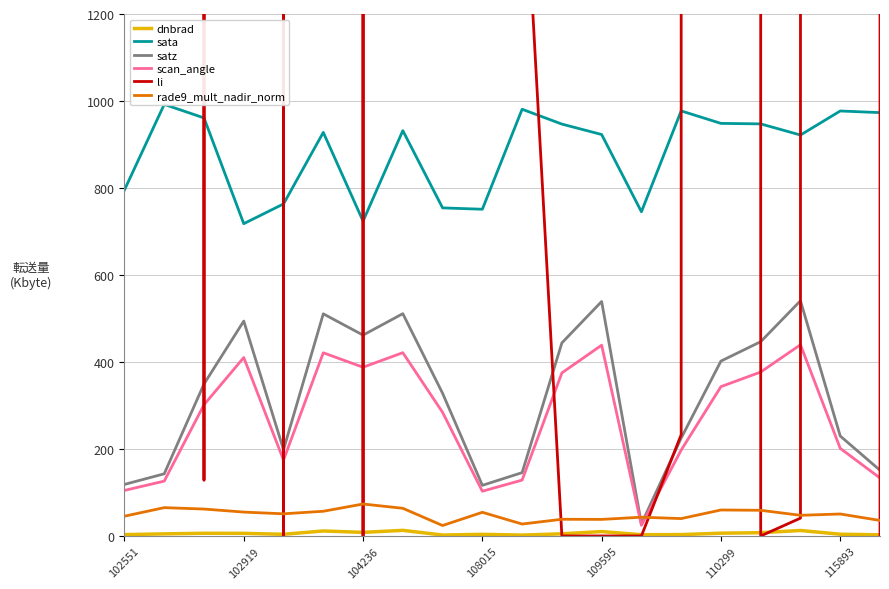

True or false: sata and scan_angle cross at least once.

False